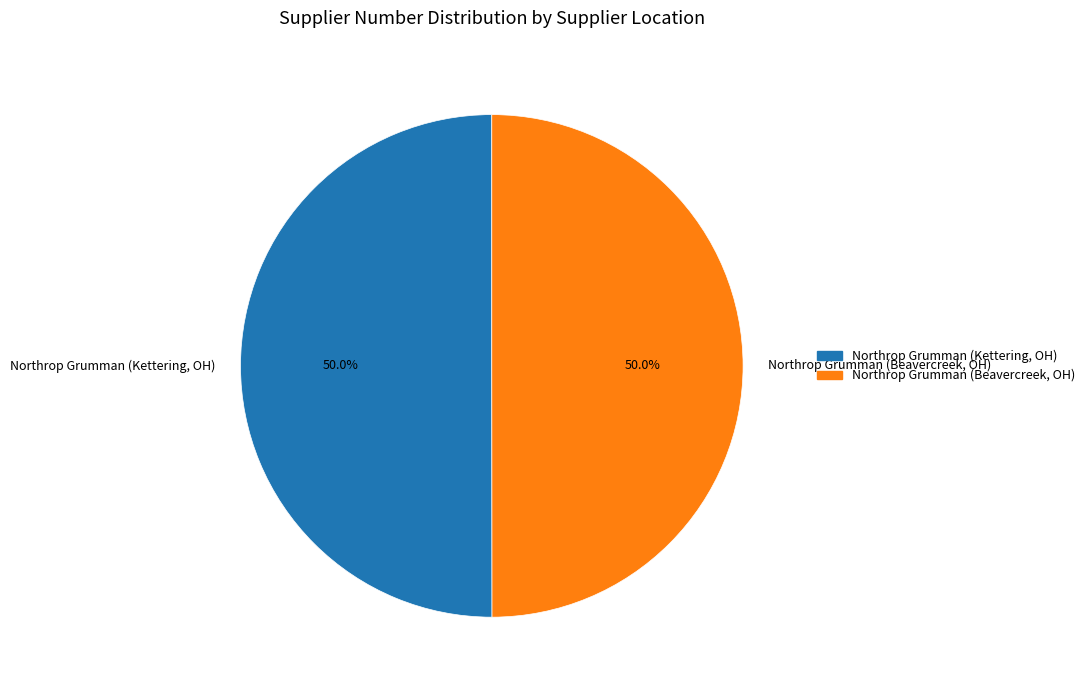

Approximately how many times larger is the value at Northrop Grumman (Kettering, OH) compared to Northrop Grumman (Beavercreek, OH)?

1.0